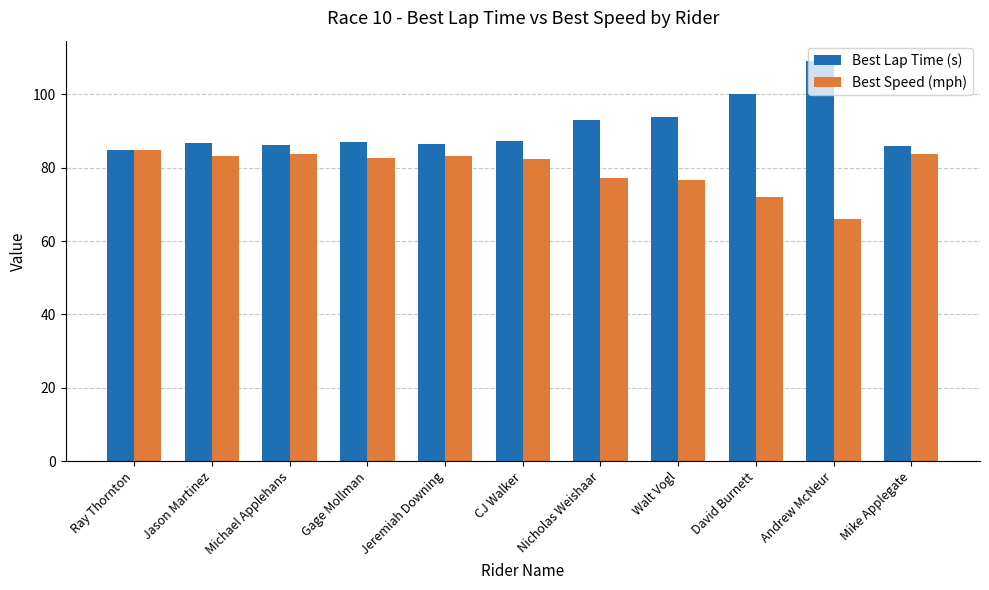

The Best Lap Time (s) series shows 134.6 at Gage Mollman. True or false?

False